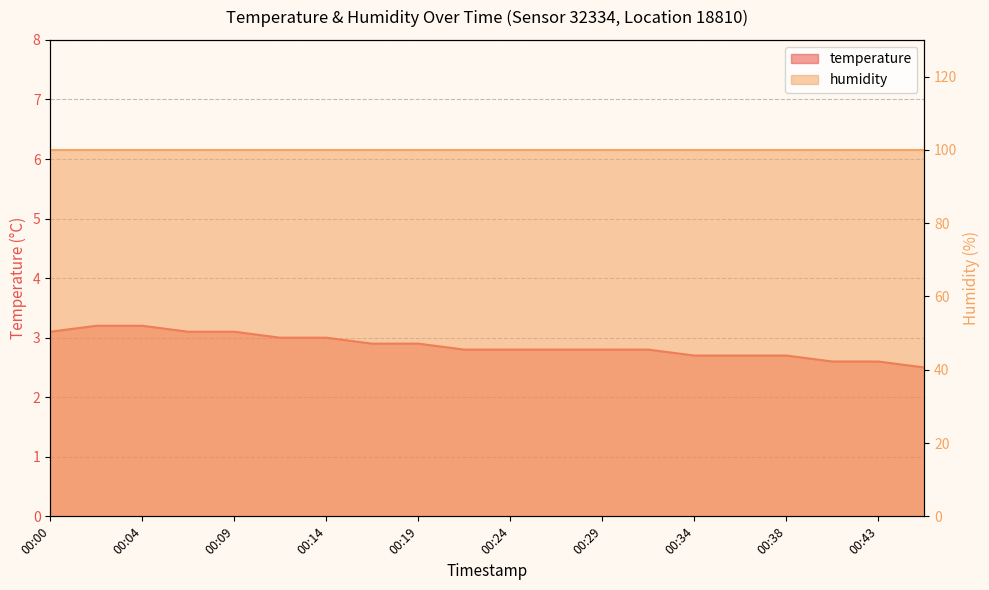

Reading left to right, extract all data points from this chart.

3.1	3.2	3.2	3.1	3.1	3.0	3.0	2.9	2.9	2.8	2.8	2.8	2.8	2.8	2.7	2.7	2.7	2.6	2.6	2.5